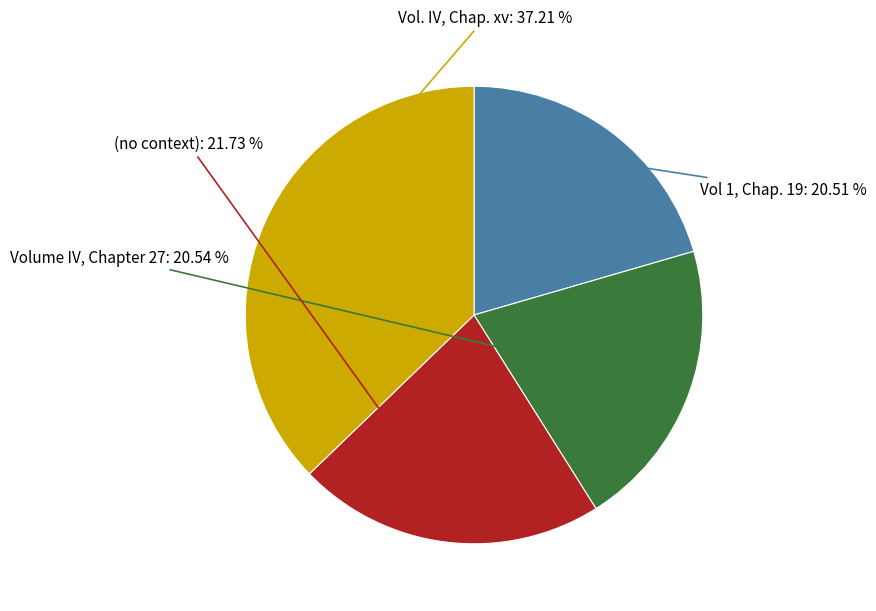

Is there a majority slice in this chart?

No